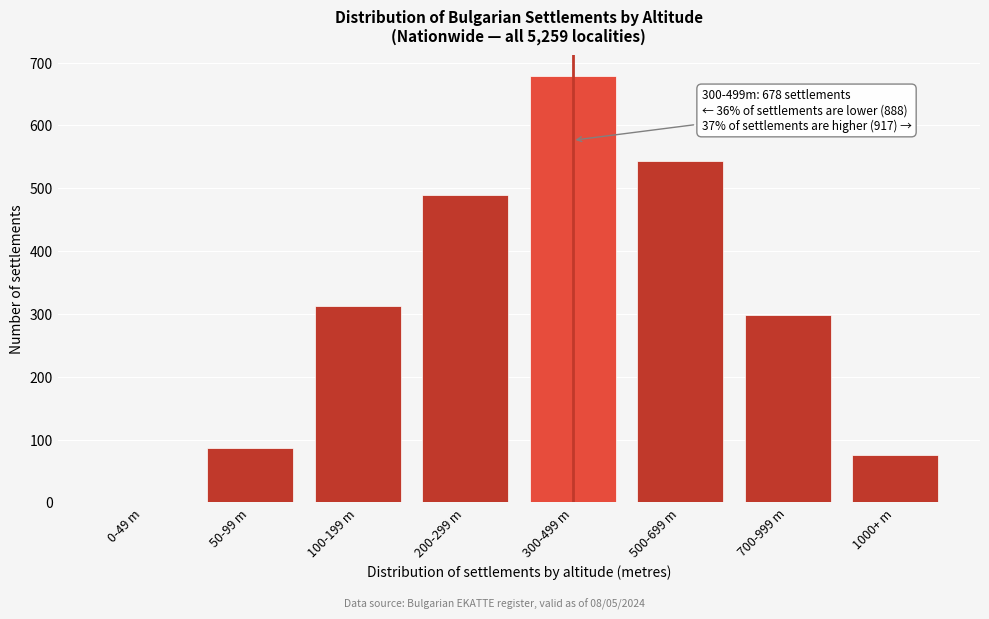

Reading left to right, extract all data points from this chart.

0-49 m=0	50-99 m=87	100-199 m=312	200-299 m=489	300-499 m=678	500-699 m=543	700-999 m=298	1000+ m=76